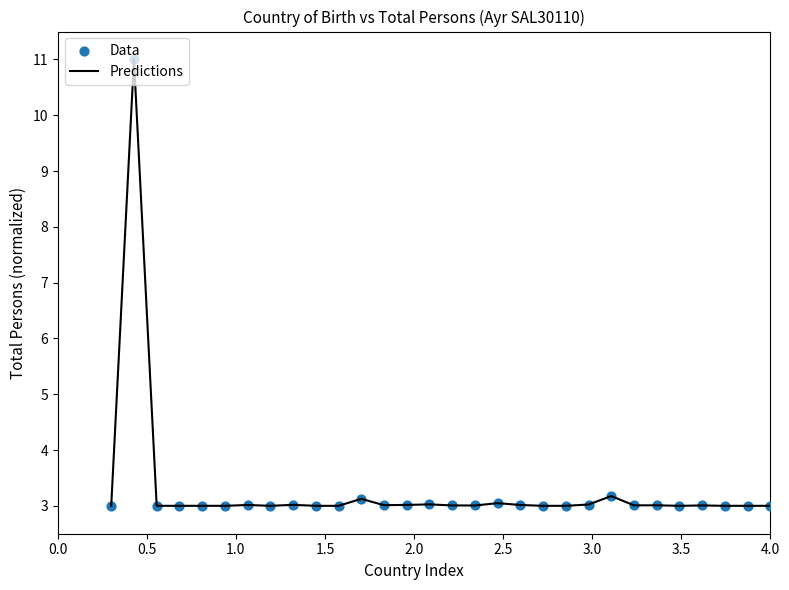

What is the smallest value displayed?

3.0